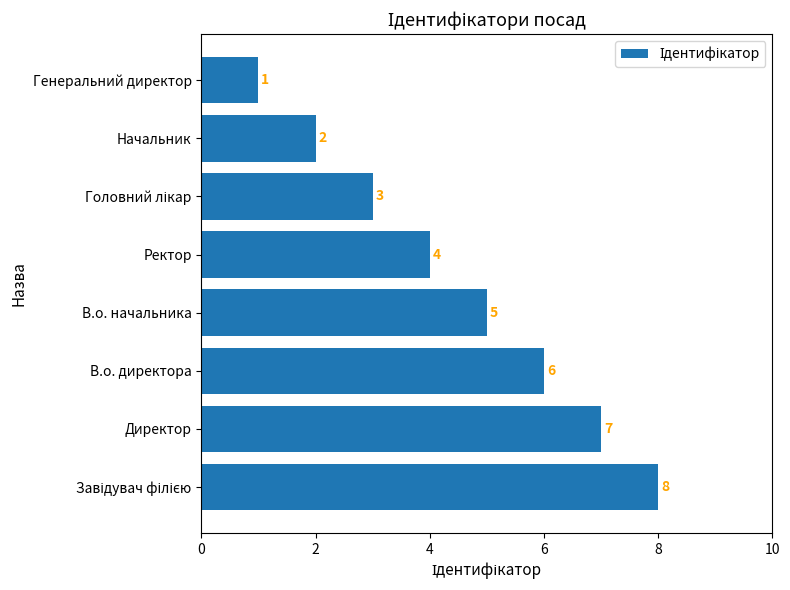

What is the greatest value displayed?

8